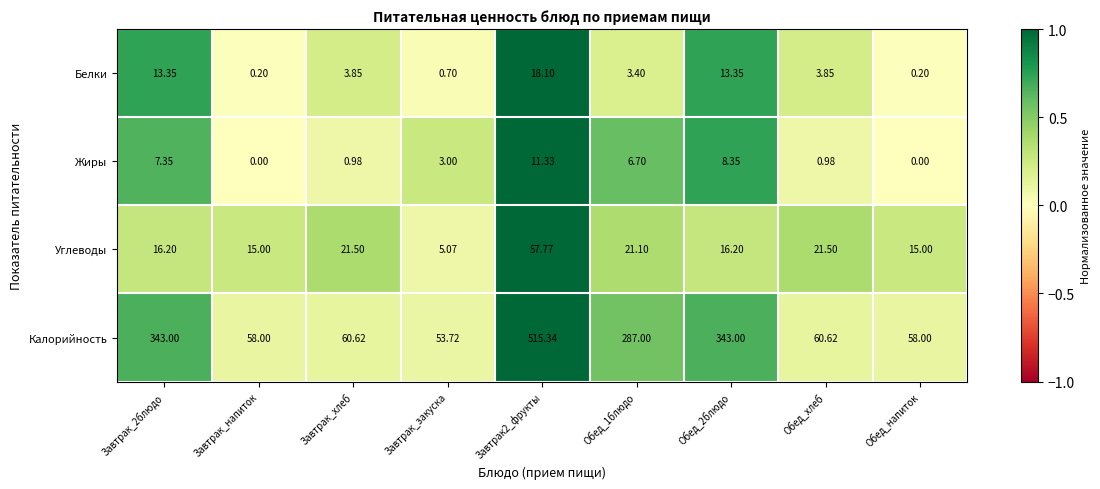

Is the value of Жиры at Обед_напиток greater than the value of Углеводы at Завтрак2_фрукты?

No